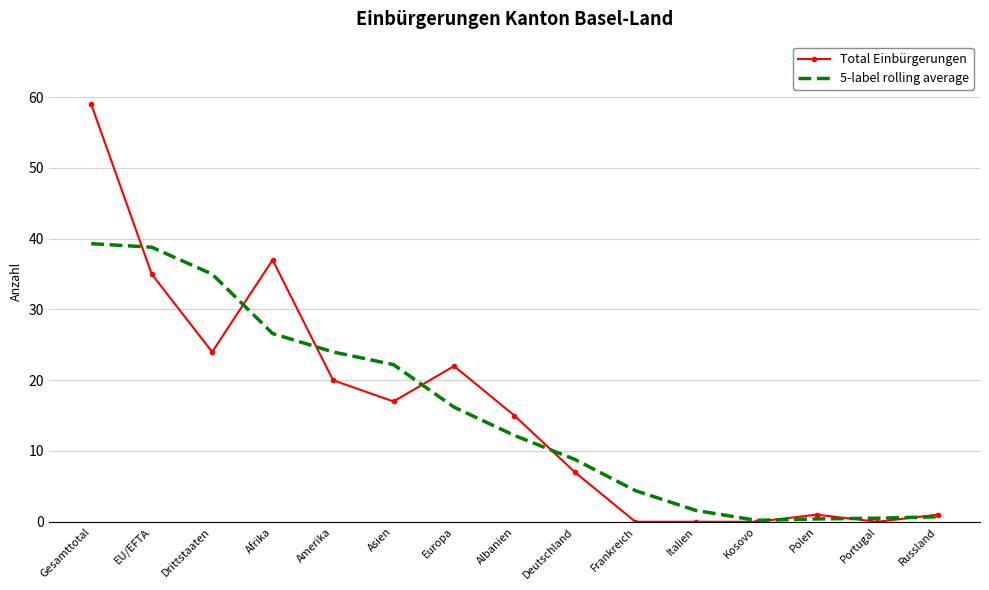

What is the average value of the Total Einbürgerungen series?

15.9